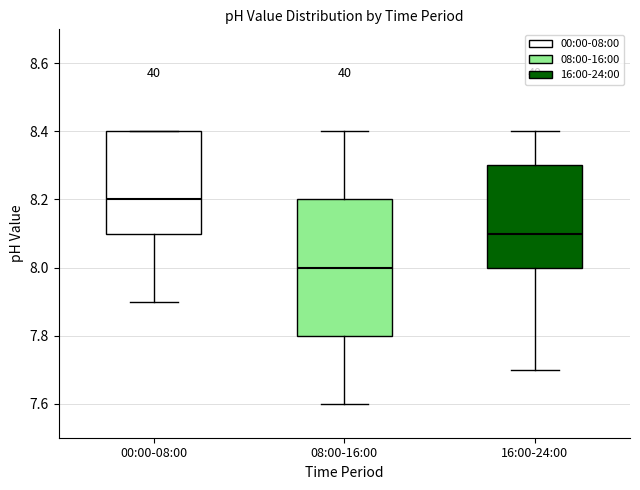

Which box is the tallest, from its lower edge to its upper edge?

08:00-16:00